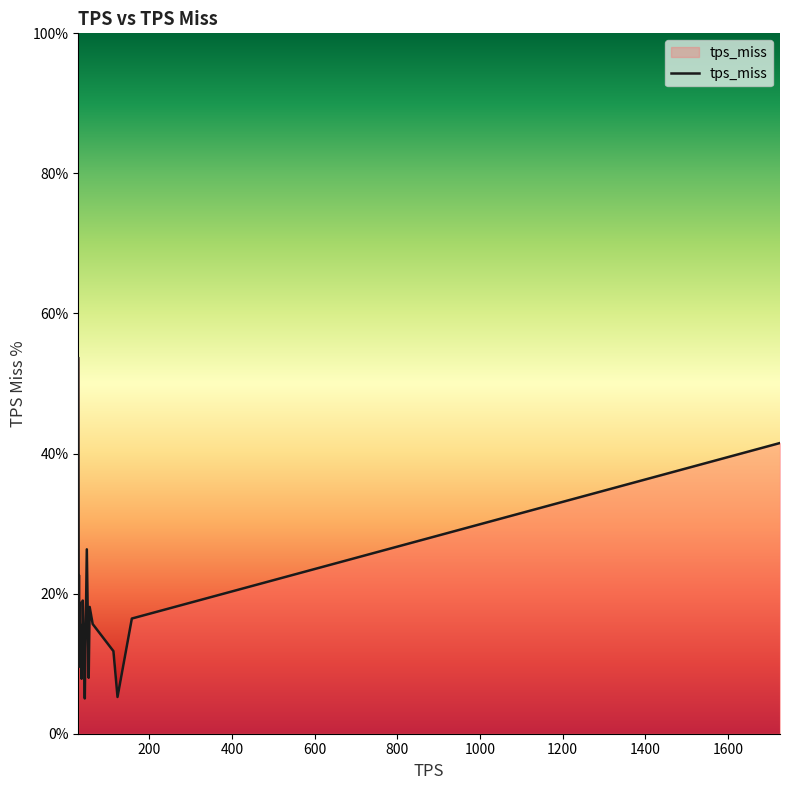

What is the smallest value displayed?

5.0